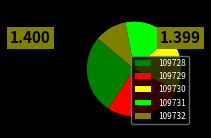

Which slice is the smallest?

109732